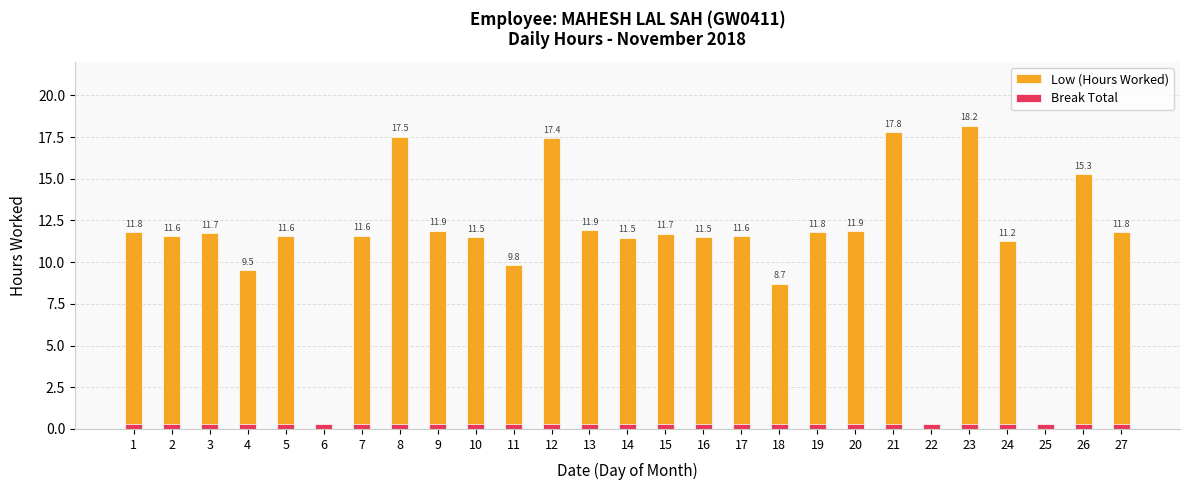

What is the spread (max minus min) of values at 9?

11.6